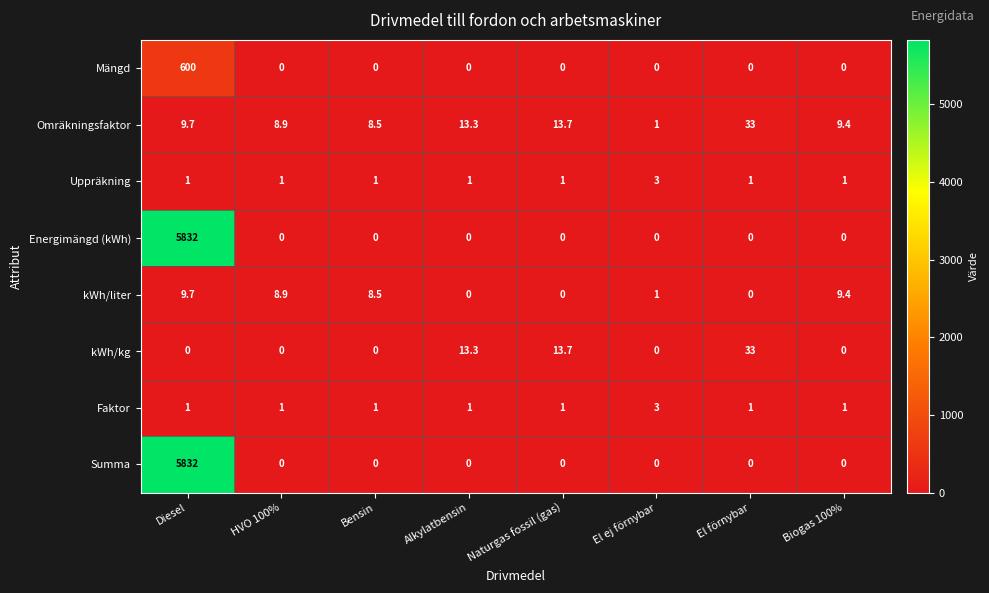

The value of Energimängd (kWh) at HVO 100% is 0.0. True or false?

True